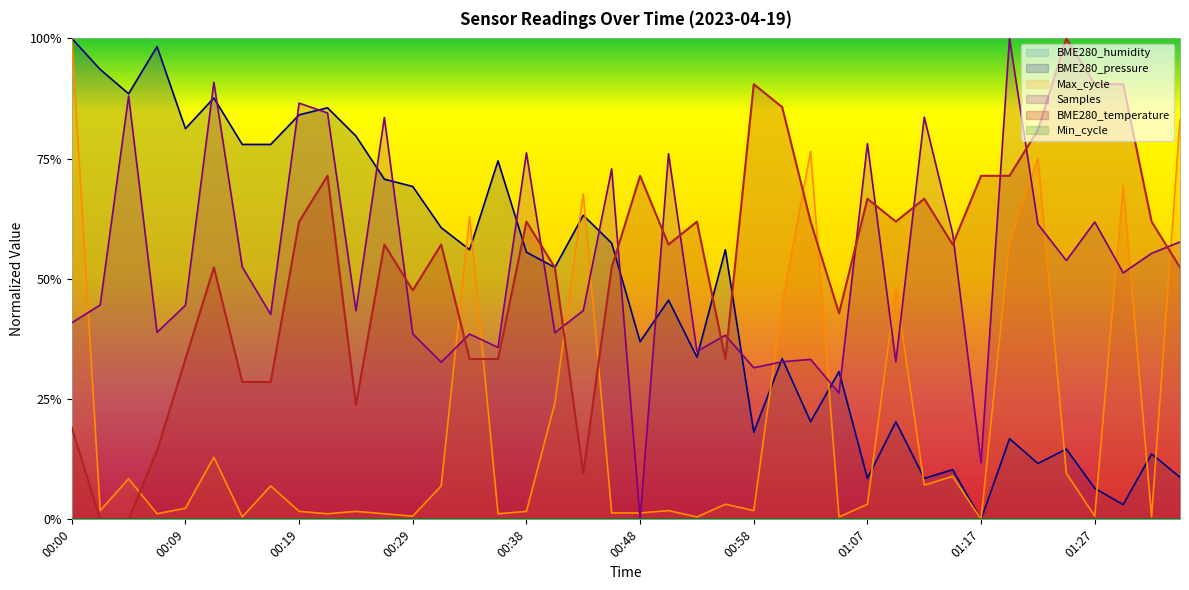

What is the label of the 35th point from the right?

00:12